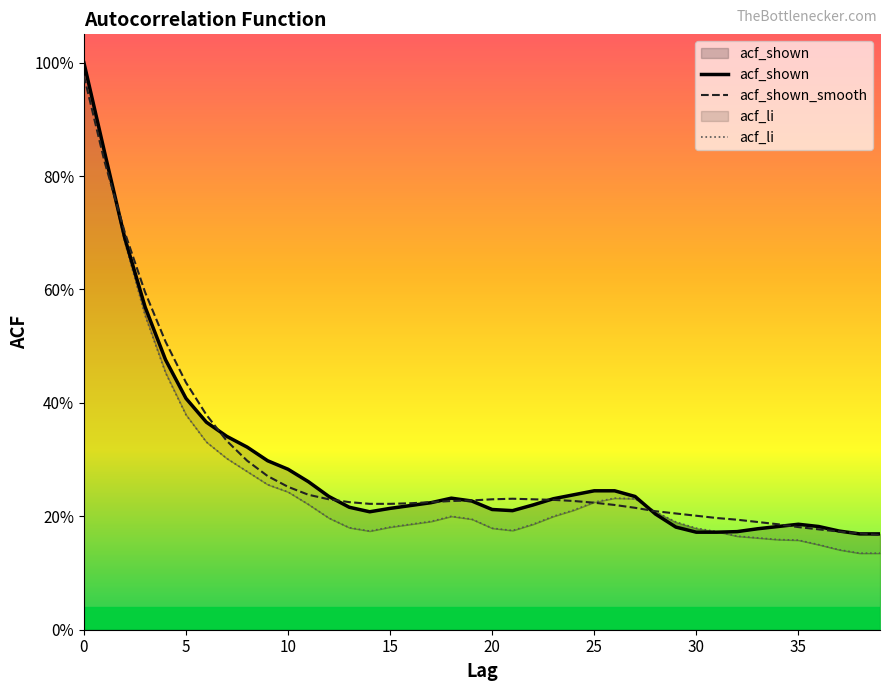

What is the total value across all series at 35?

0.5